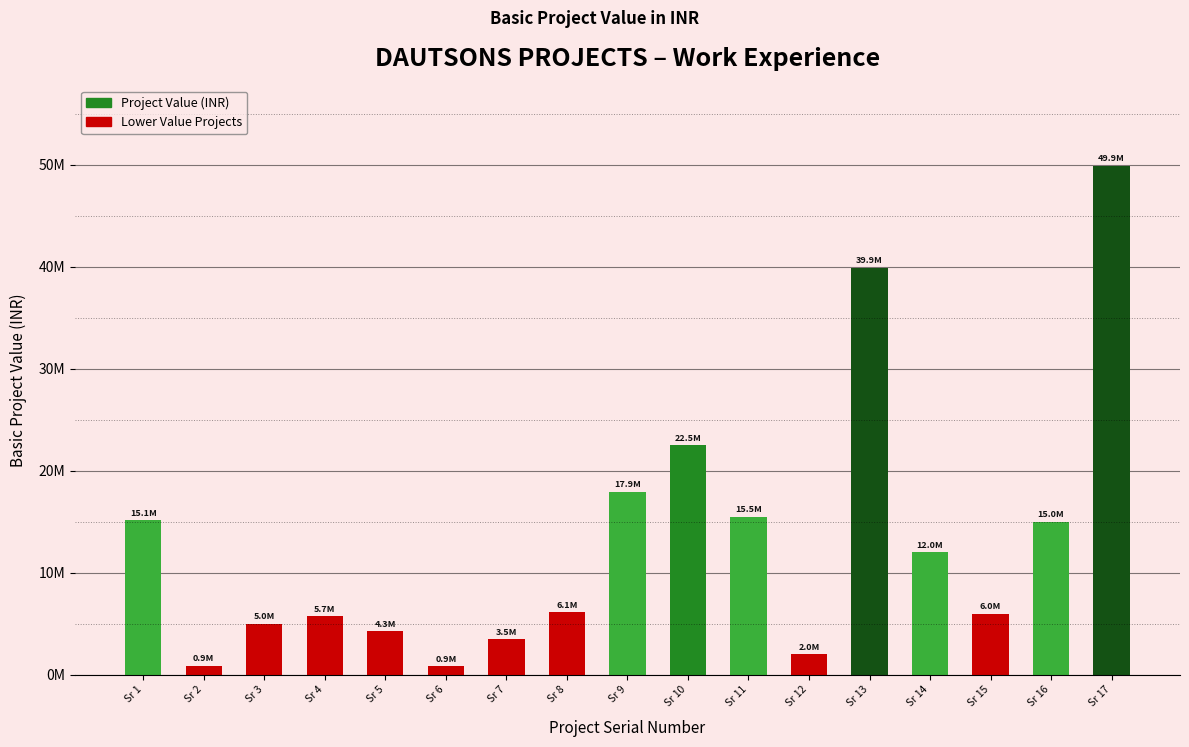

The chart shows a value of 10481713 at Sr 8. True or false?

False